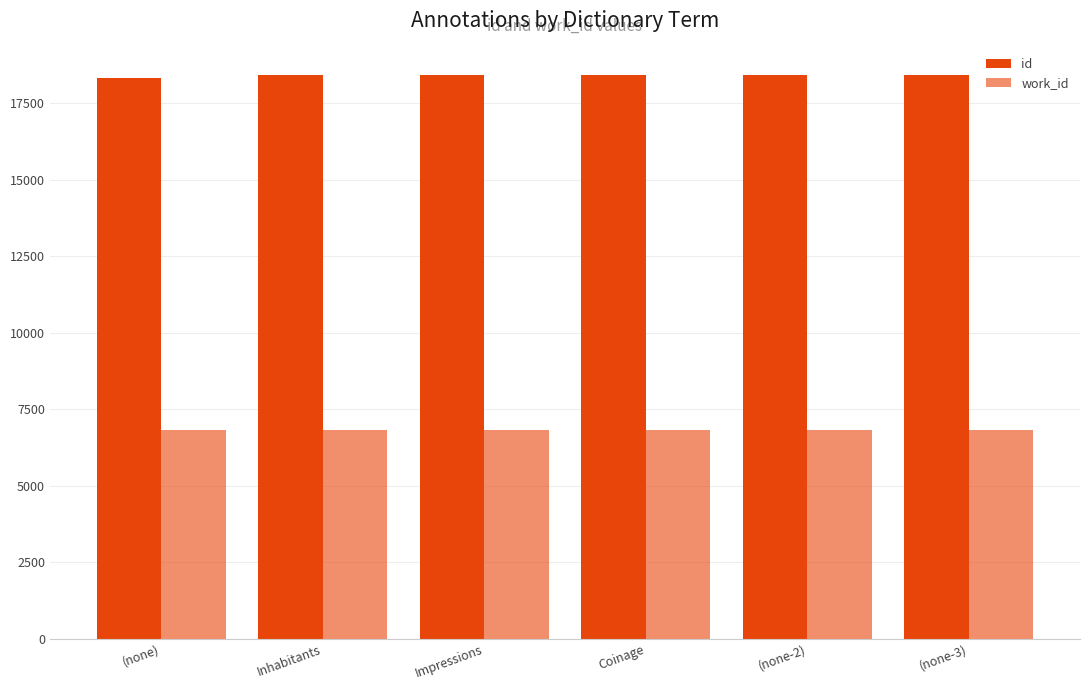

Rank the series at (none-3) from highest to lowest value.

id, work_id